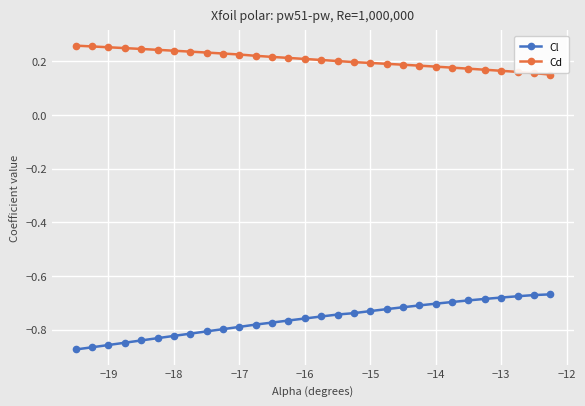

Which series has the largest total across all categories?

Cd